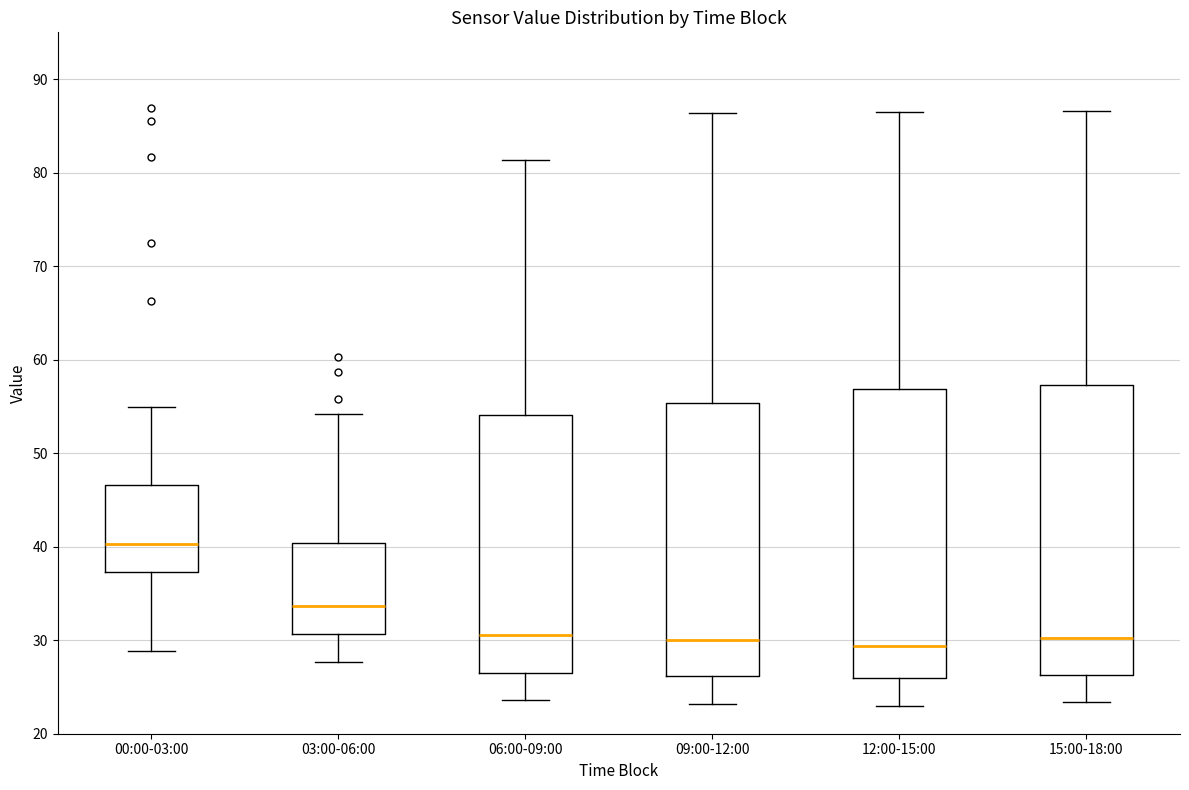

Where is the lower edge of the box for 09:00-12:00 on the y-axis? The values are not printed on the chart, so give them approximately, as read against the axis.

26